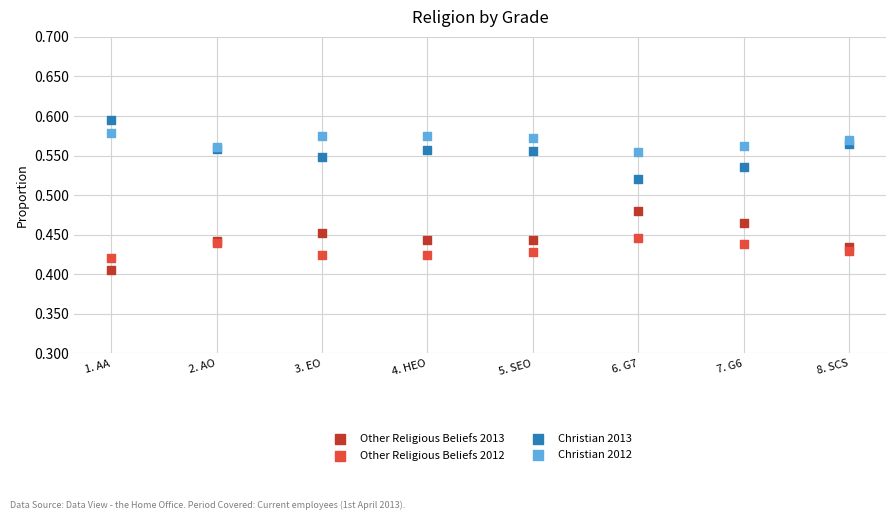

Which series reaches the maximum Y coordinate?

Christian 2013